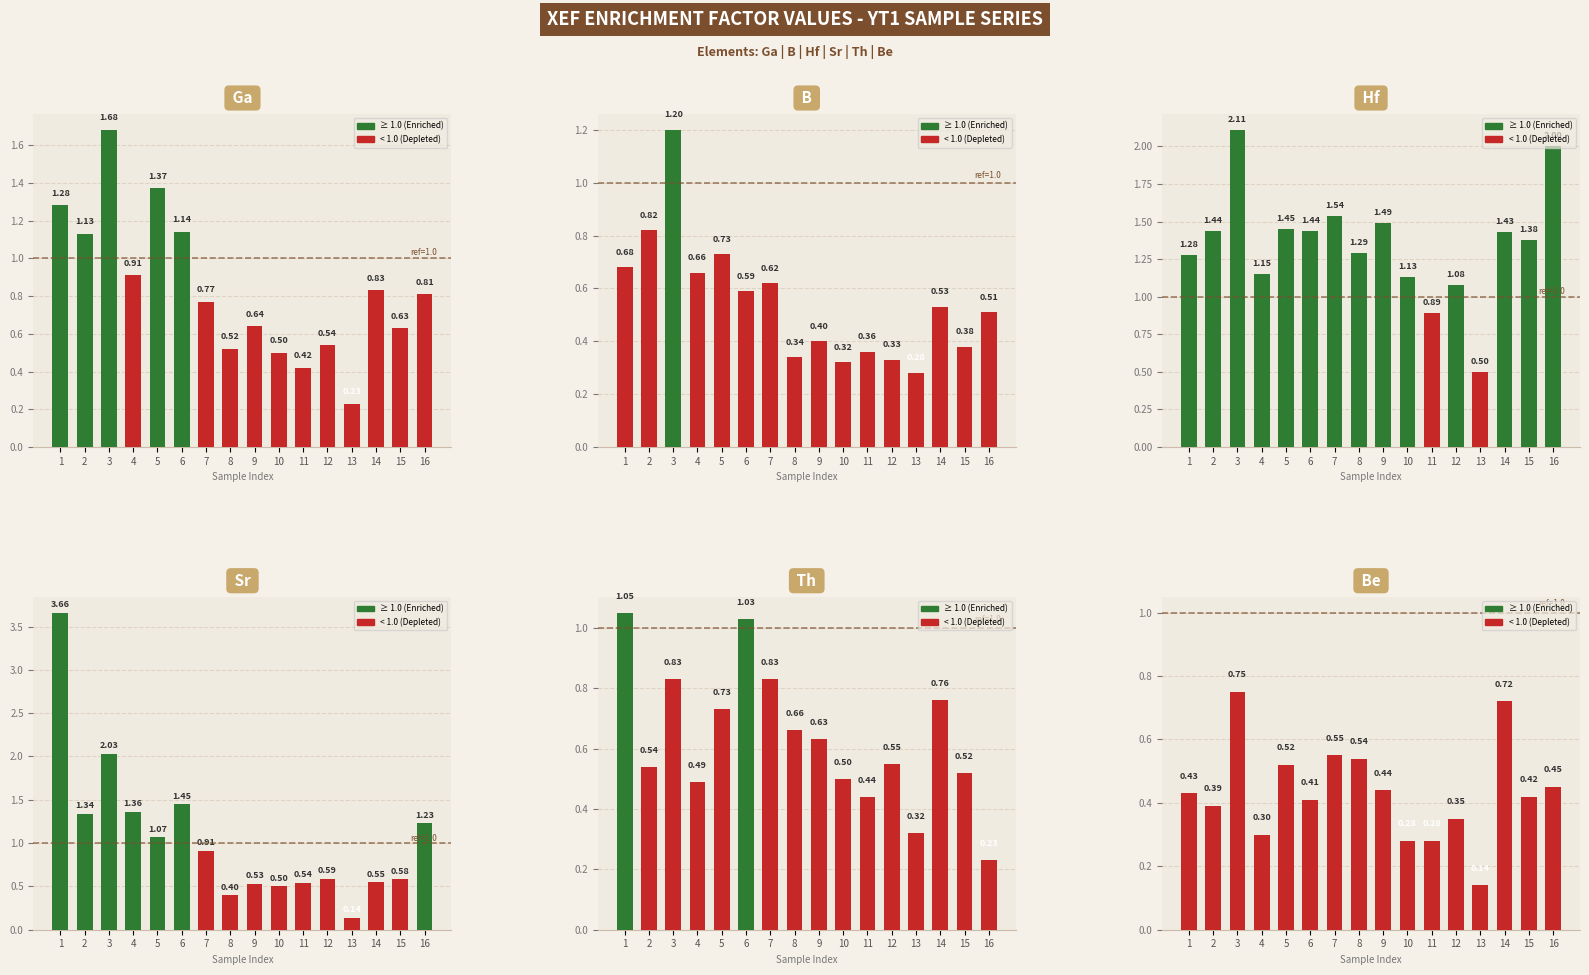

What is the total value across all series at 2?

5.7